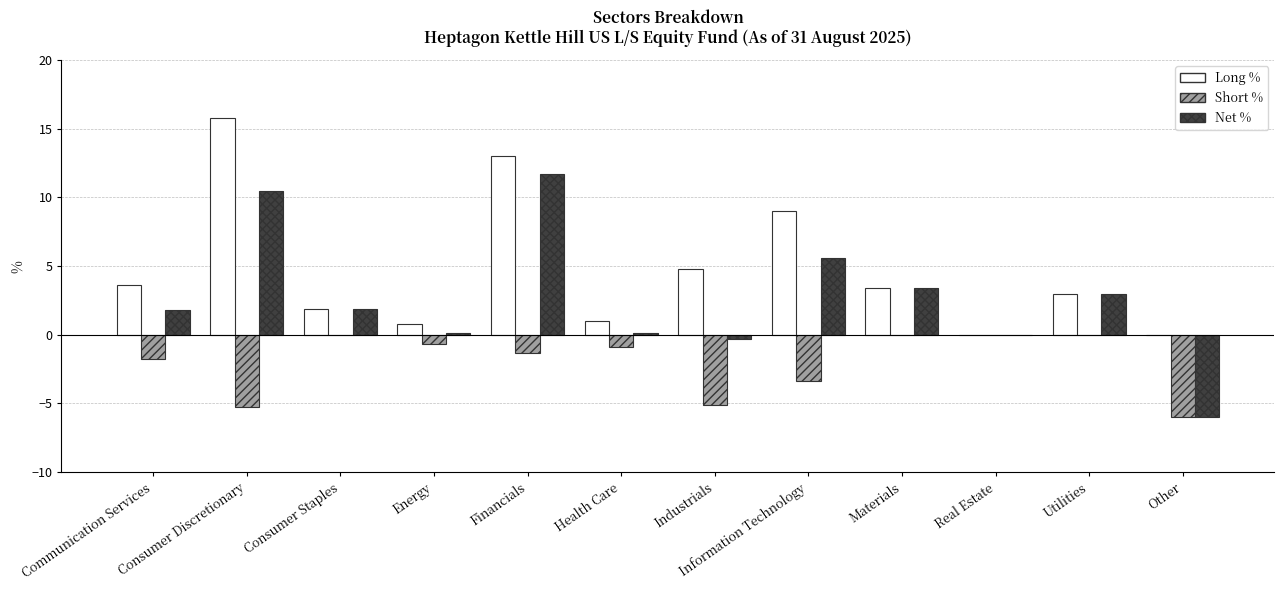

True or false: Net % has a value of -7.8 at Other.

False